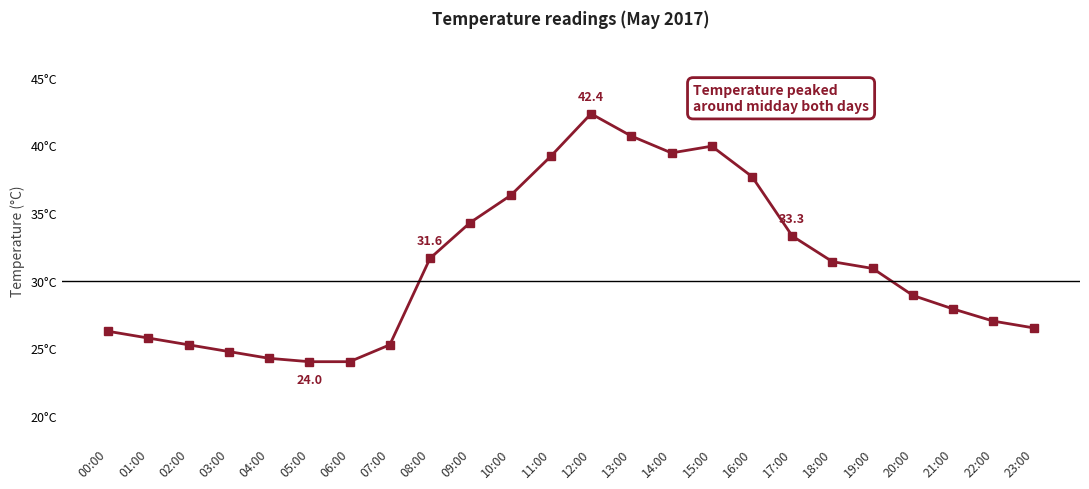

What is the approximate value at 03:00?

24.8